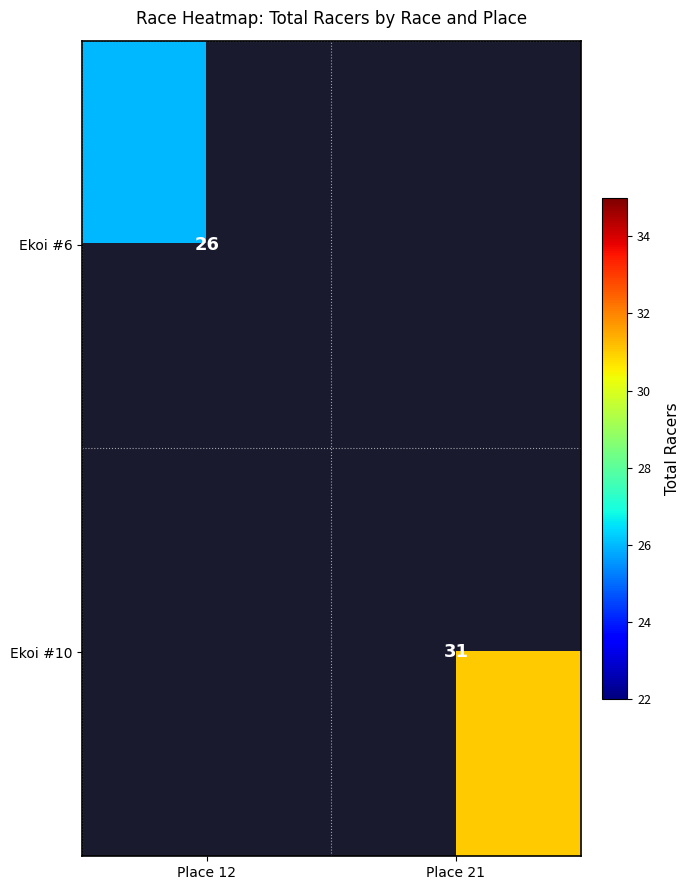

The Ekoi #10 series shows 31 at Place 21. True or false?

True